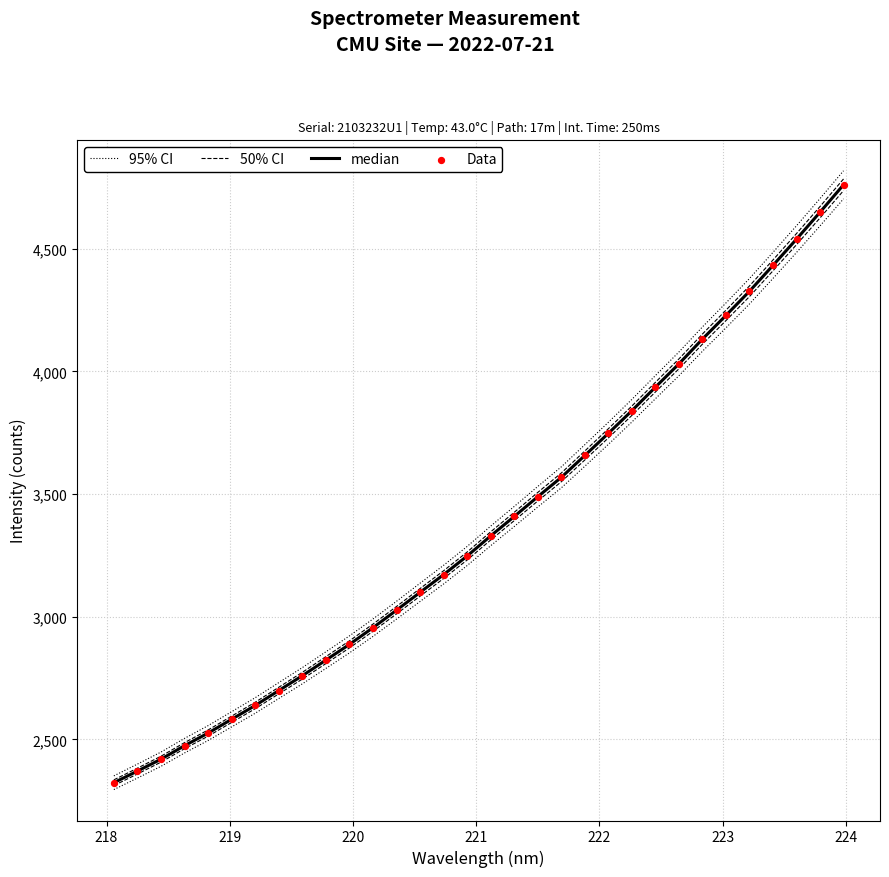

Which series has the widest spread of Y values?

95% CI